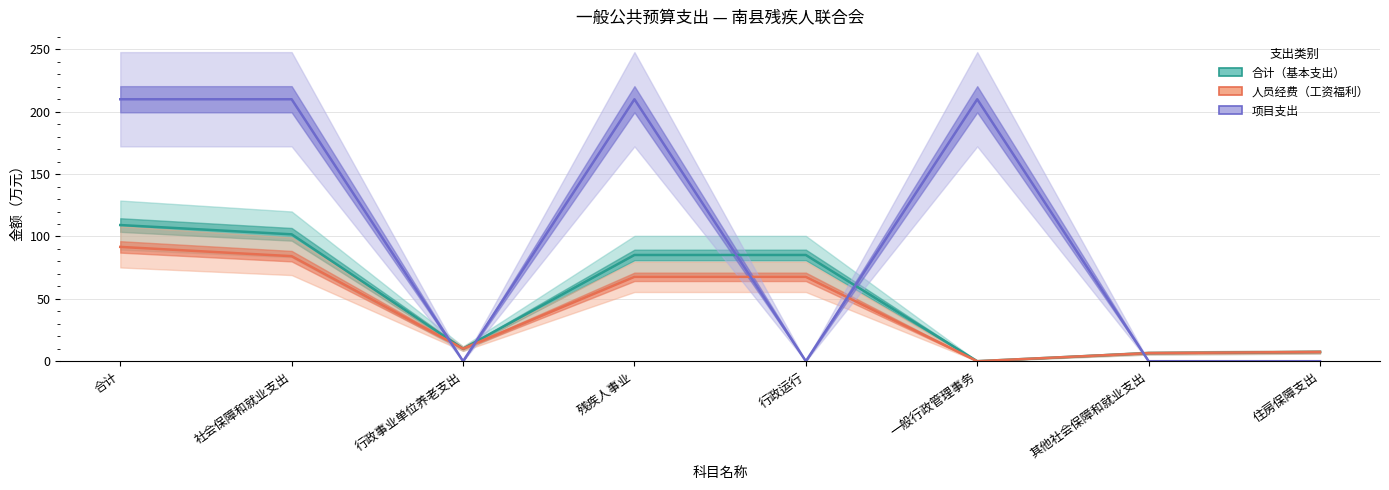

Which series changed the most between 社会保障和就业支出 and 一般行政管理事务?

合计（基本支出）